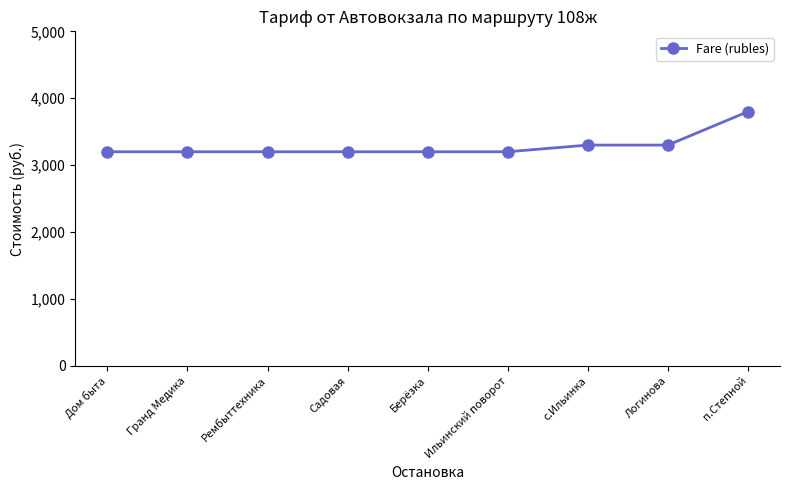

What is the greatest value displayed?

3800